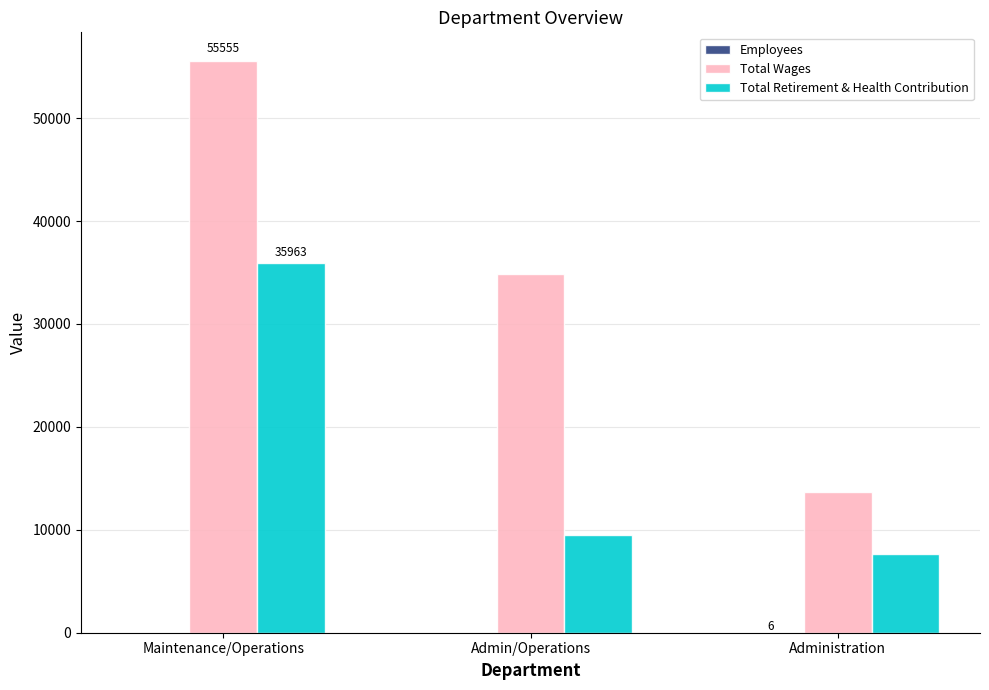

Read the Total Wages value at Maintenance/Operations, to the nearest 50.

55550